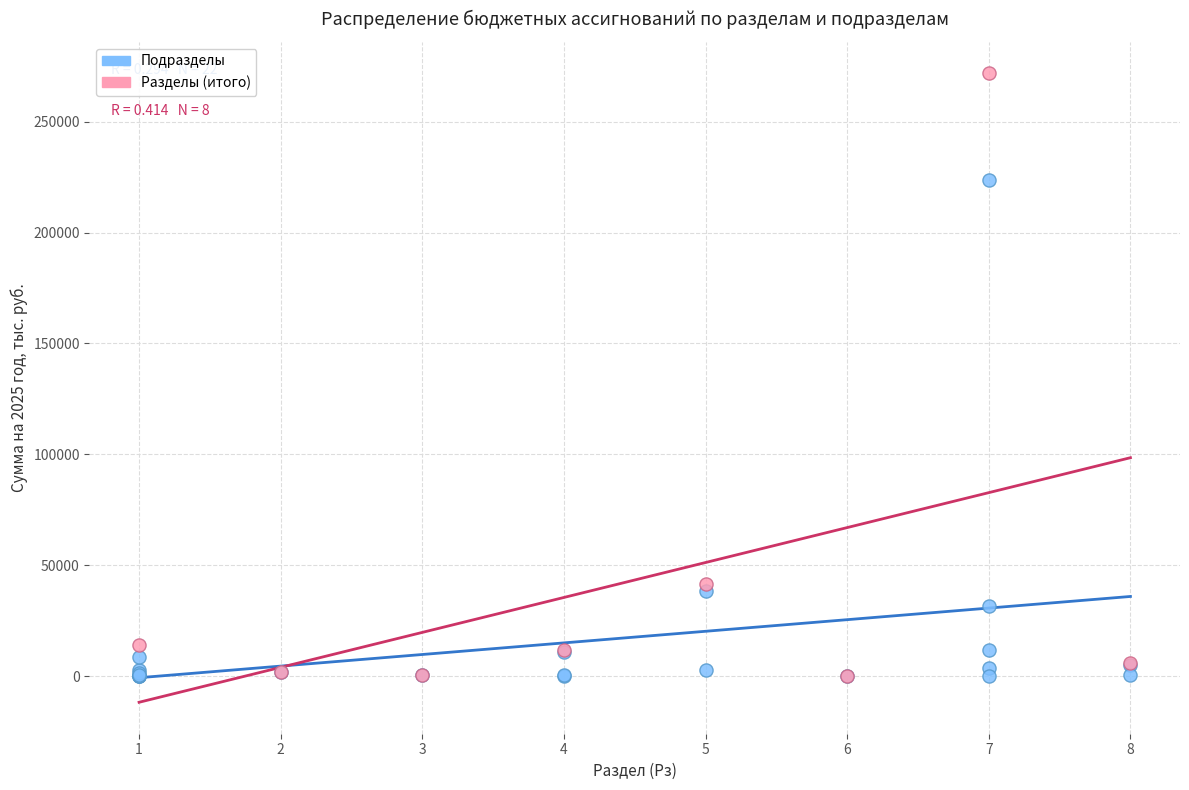

Which series contains the highest Y value?

Разделы (итого)